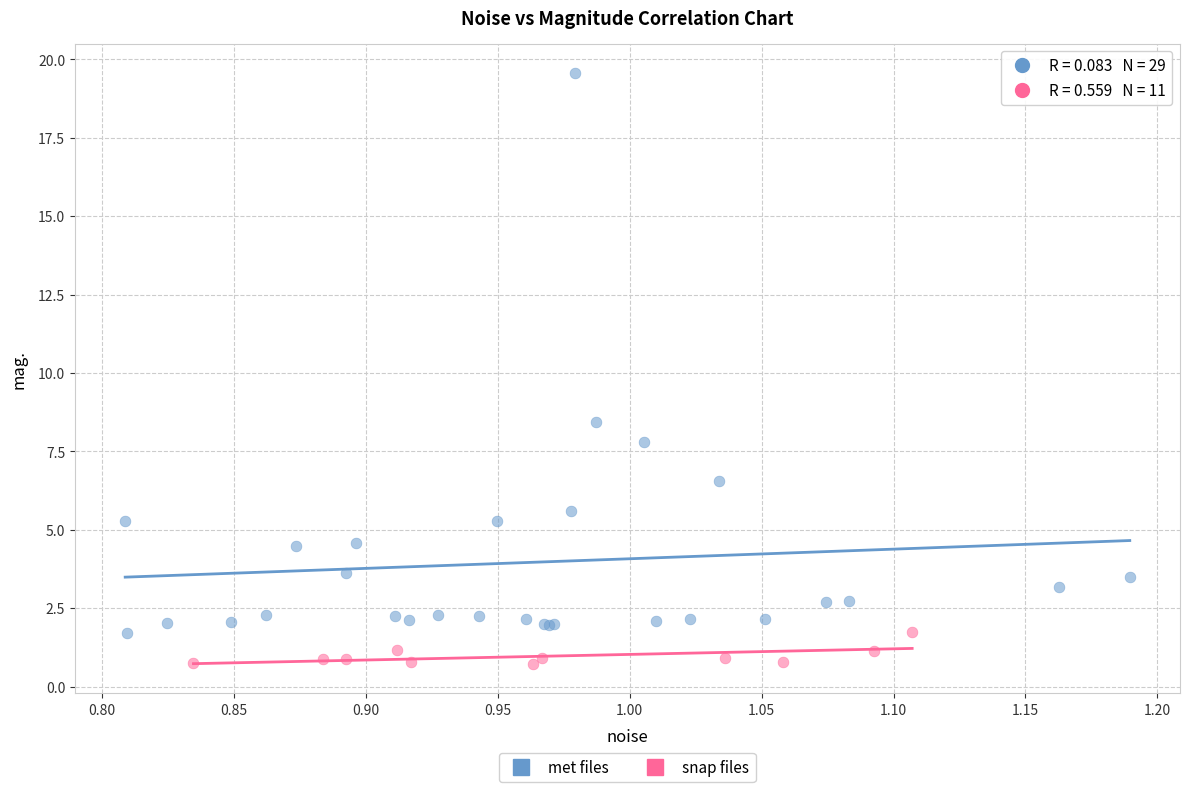

Which series contains the highest Y value?

met files